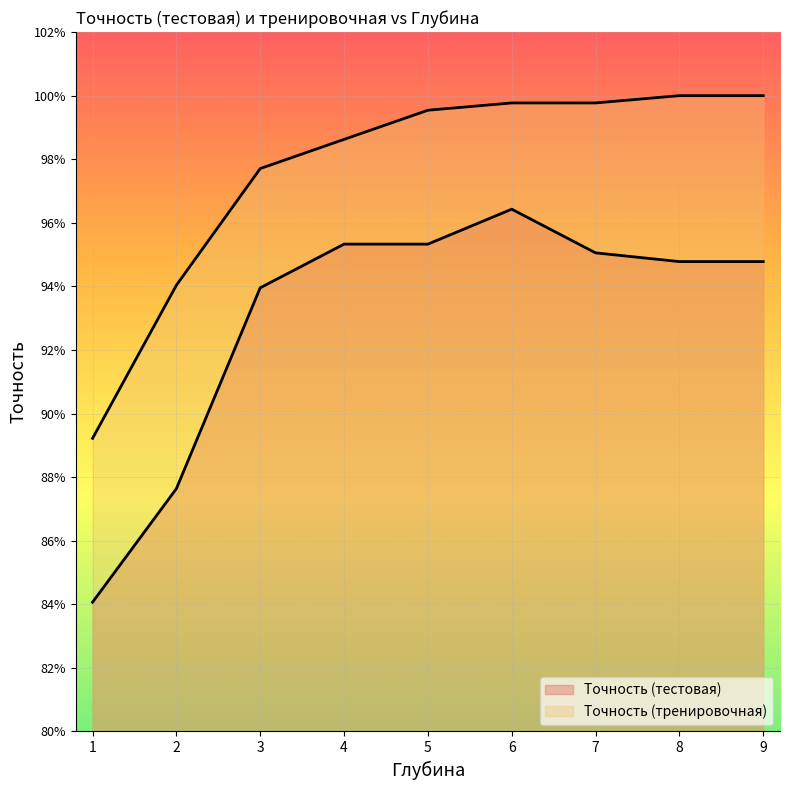

Which label corresponds to the largest value in the chart?

8